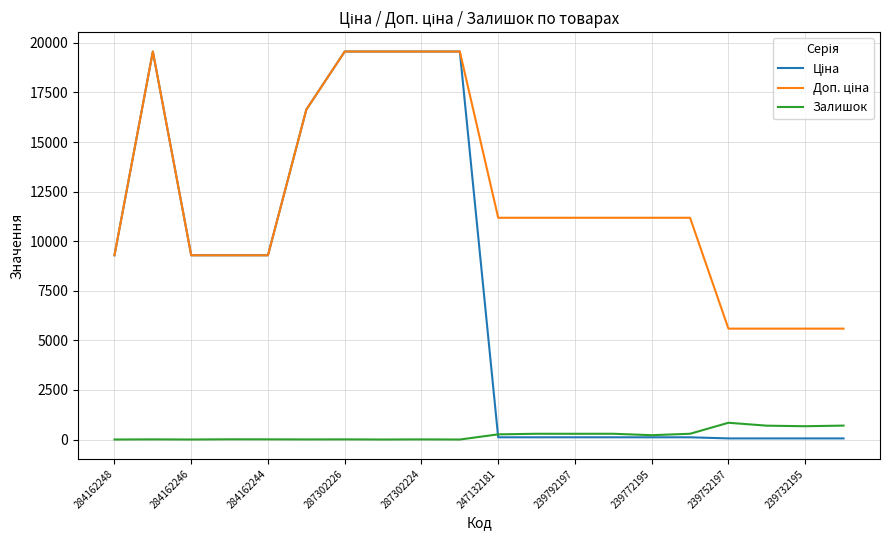

What is the greatest value displayed?

19564.9